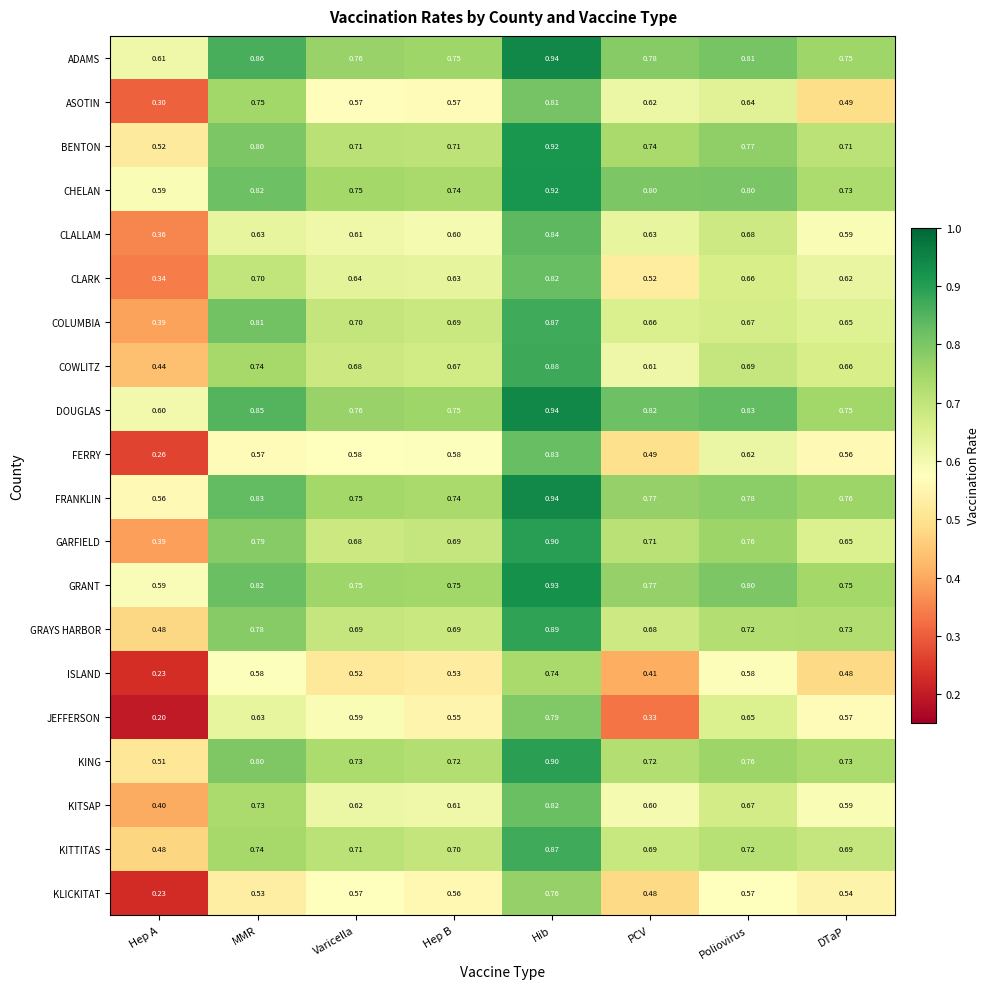

Which series changed the most between Hib and DTaP?

ASOTIN